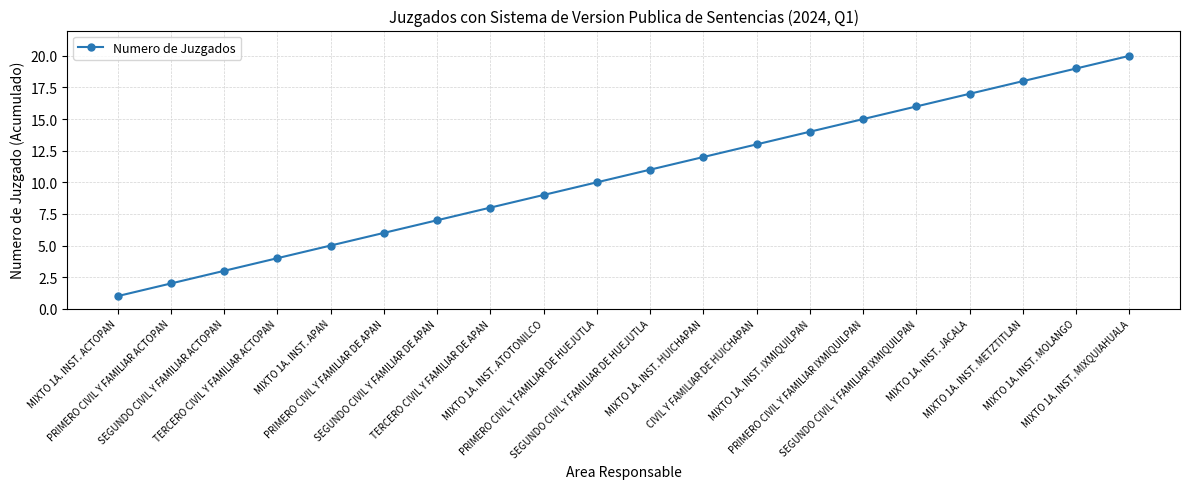

Does the chart display data point markers on the line(s)?

Yes